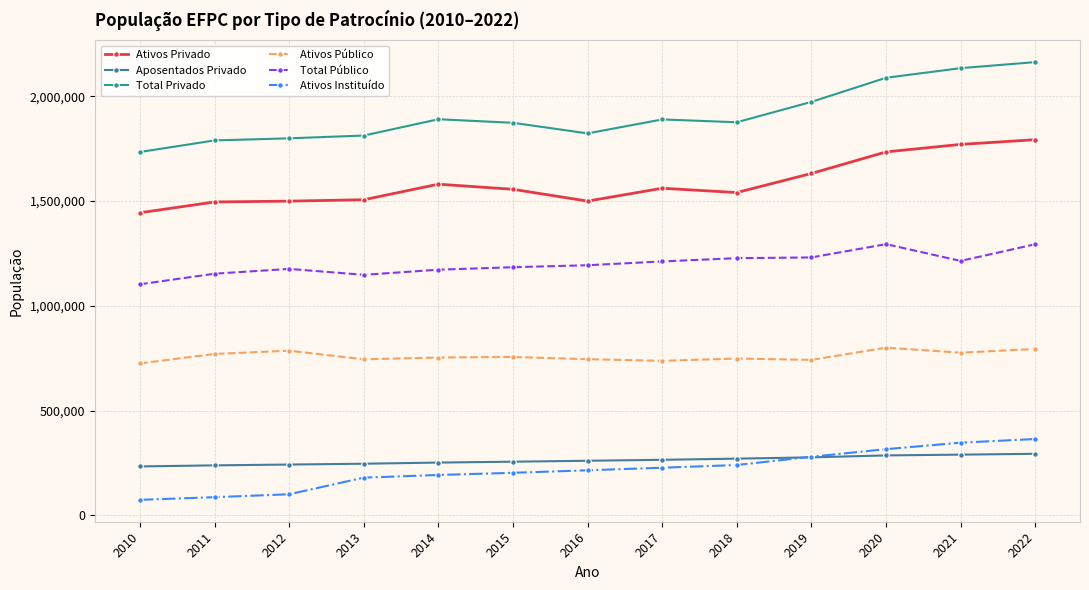

What is the approximate value of Total Privado at 2012?

1798912